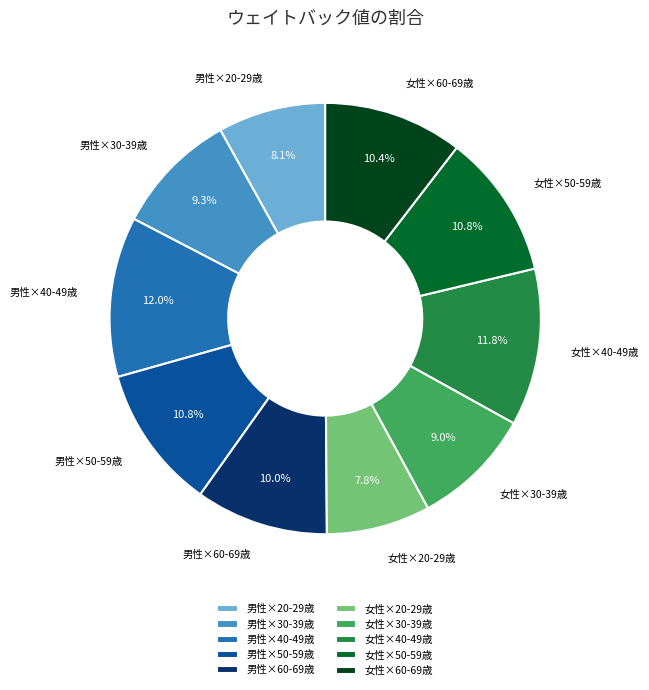

Combined, do 女性×40-49歳 and 女性×50-59歳 account for over 50%?

No